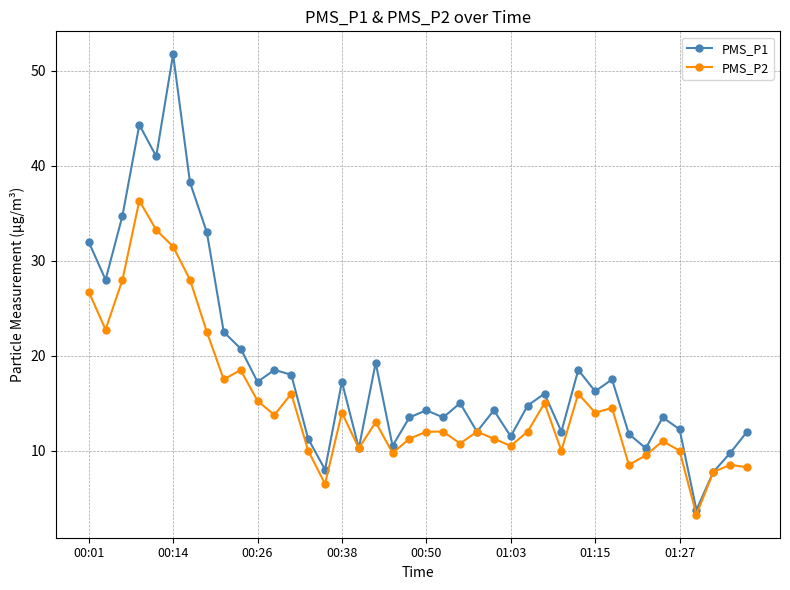

Rank the series by their average value, from highest to lowest.

PMS_P1, PMS_P2